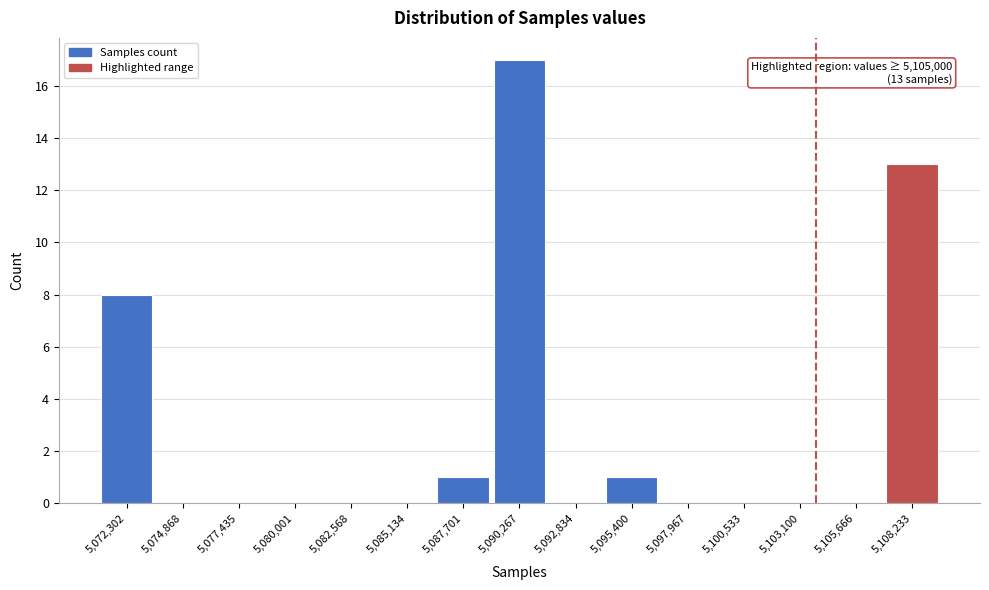

Reading left to right, extract all data points from this chart.

5,072,302=8	5,074,868=0	5,077,435=0	5,080,001=0	5,082,568=0	5,085,134=0	5,087,701=1	5,090,267=17	5,092,834=0	5,095,400=1	5,097,967=0	5,100,533=0	5,103,100=0	5,105,666=0	5,108,233=13